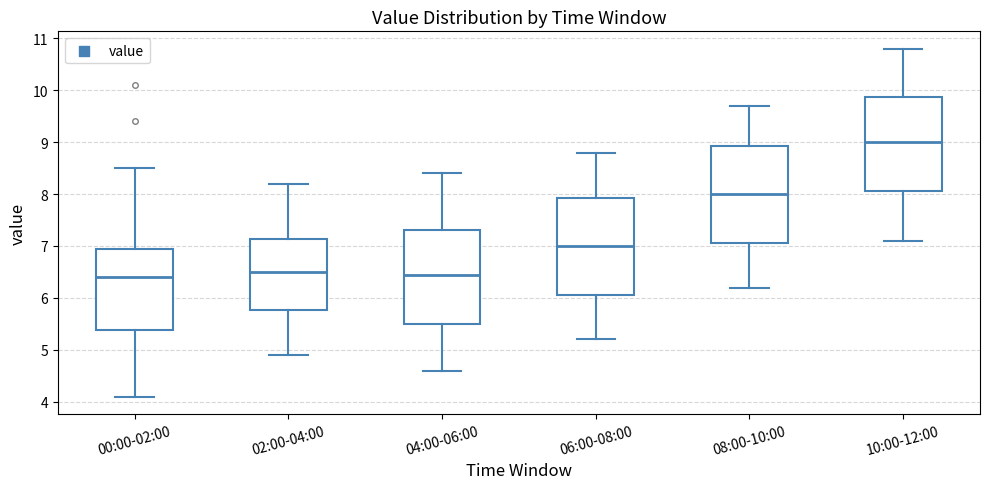

Reading left to right, read every box against the y-axis: the position of its median line, the range the box covers, and the ends of its whiskers. The values are not printed on the chart, so give them approximately, as read against the axis.

00:00-02:00: median 6.4, box 5.4 to 7.0, whiskers 4.1 to 8.5
02:00-04:00: median 6.5, box 5.8 to 7.1, whiskers 4.9 to 8.2
04:00-06:00: median 6.5, box 5.5 to 7.3, whiskers 4.6 to 8.4
06:00-08:00: median 7.0, box 6.1 to 7.9, whiskers 5.2 to 8.8
08:00-10:00: median 8.0, box 7.1 to 8.9, whiskers 6.2 to 9.7
10:00-12:00: median 9.0, box 8.1 to 9.9, whiskers 7.1 to 10.8